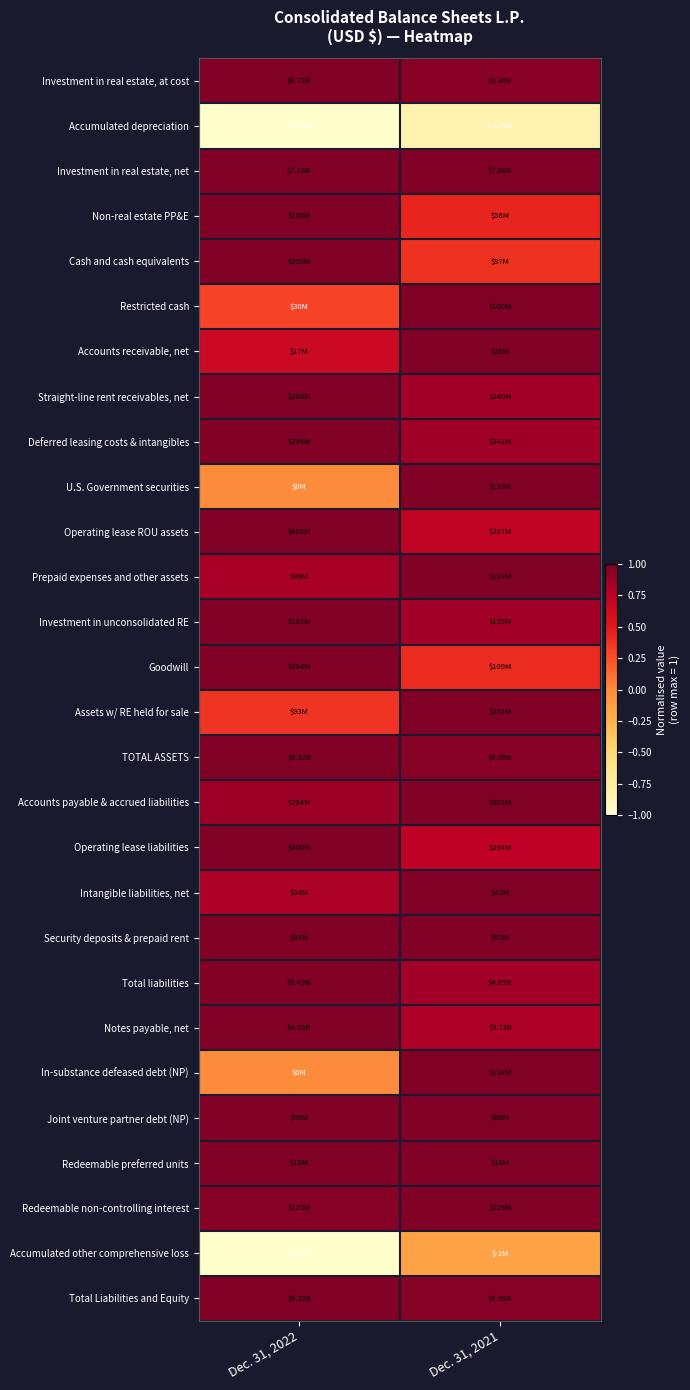

Reading left to right, transcribe all the data shown in this chart.

Investment in real estate, at cost: Dec. 31, 2022=1.0	Dec. 31, 2021=1.0
Accumulated depreciation: Dec. 31, 2022=-1.0	Dec. 31, 2021=-0.8
Investment in real estate, net: Dec. 31, 2022=1.0	Dec. 31, 2021=1.0
Non-real estate PP&E: Dec. 31, 2022=1.0	Dec. 31, 2021=0.4
Cash and cash equivalents: Dec. 31, 2022=1.0	Dec. 31, 2021=0.4
Restricted cash: Dec. 31, 2022=0.3	Dec. 31, 2021=1.0
Accounts receivable, net: Dec. 31, 2022=0.7	Dec. 31, 2021=1.0
Straight-line rent receivables, net: Dec. 31, 2022=1.0	Dec. 31, 2021=0.9
Deferred leasing costs & intangibles: Dec. 31, 2022=1.0	Dec. 31, 2021=0.9
U.S. Government securities: Dec. 31, 2022=0.0	Dec. 31, 2021=1.0
Operating lease ROU assets: Dec. 31, 2022=1.0	Dec. 31, 2021=0.7
Prepaid expenses and other assets: Dec. 31, 2022=0.8	Dec. 31, 2021=1.0
Investment in unconsolidated RE: Dec. 31, 2022=1.0	Dec. 31, 2021=0.9
Goodwill: Dec. 31, 2022=1.0	Dec. 31, 2021=0.4
Assets w/ RE held for sale: Dec. 31, 2022=0.4	Dec. 31, 2021=1.0
TOTAL ASSETS: Dec. 31, 2022=1.0	Dec. 31, 2021=1.0
Accounts payable & accrued liabilities: Dec. 31, 2022=0.9	Dec. 31, 2021=1.0
Operating lease liabilities: Dec. 31, 2022=1.0	Dec. 31, 2021=0.7
Intangible liabilities, net: Dec. 31, 2022=0.8	Dec. 31, 2021=1.0
Security deposits & prepaid rent: Dec. 31, 2022=1.0	Dec. 31, 2021=1.0
Total liabilities: Dec. 31, 2022=1.0	Dec. 31, 2021=0.9
Notes payable, net: Dec. 31, 2022=1.0	Dec. 31, 2021=0.8
In-substance defeased debt (NP): Dec. 31, 2022=0.0	Dec. 31, 2021=1.0
Joint venture partner debt (NP): Dec. 31, 2022=1.0	Dec. 31, 2021=1.0
Redeemable preferred units: Dec. 31, 2022=1.0	Dec. 31, 2021=1.0
Redeemable non-controlling interest: Dec. 31, 2022=1.0	Dec. 31, 2021=1.0
Accumulated other comprehensive loss: Dec. 31, 2022=-1.0	Dec. 31, 2021=-0.2
Total Liabilities and Equity: Dec. 31, 2022=1.0	Dec. 31, 2021=1.0